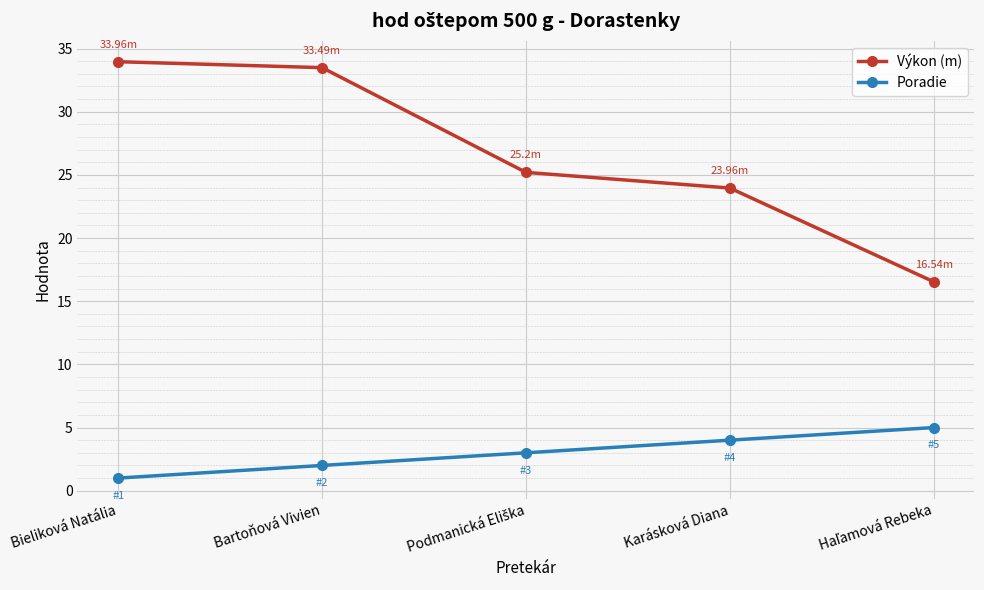

The Výkon (m) series shows 24.0 at Karásková Diana. True or false?

True